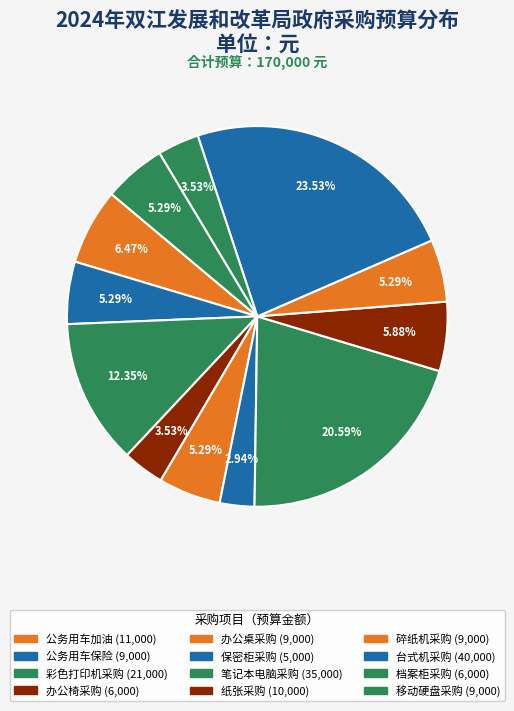

How many slices are in this pie chart?

12